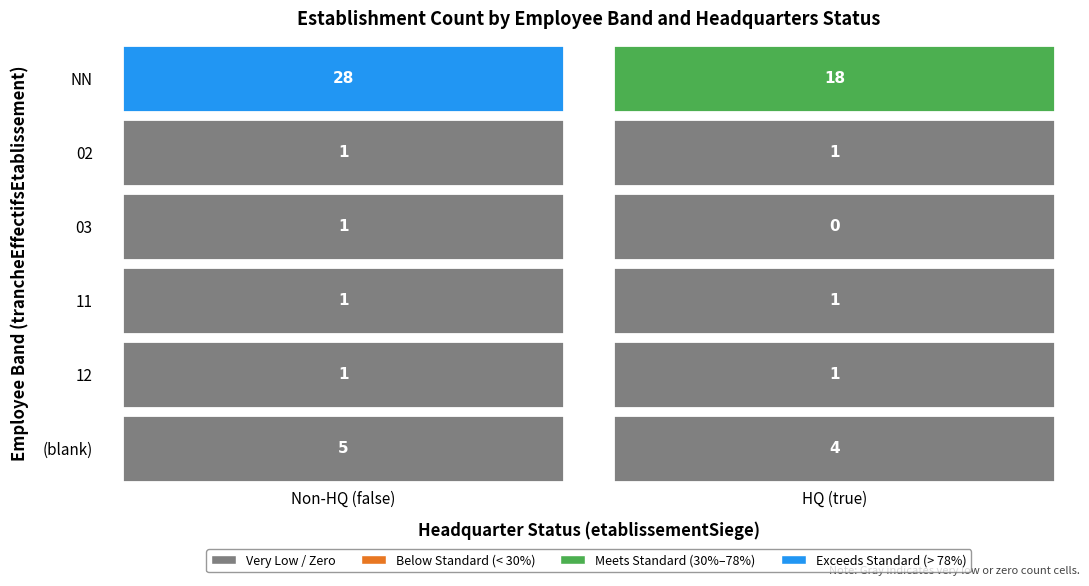

Which has a higher value, true or false?

false